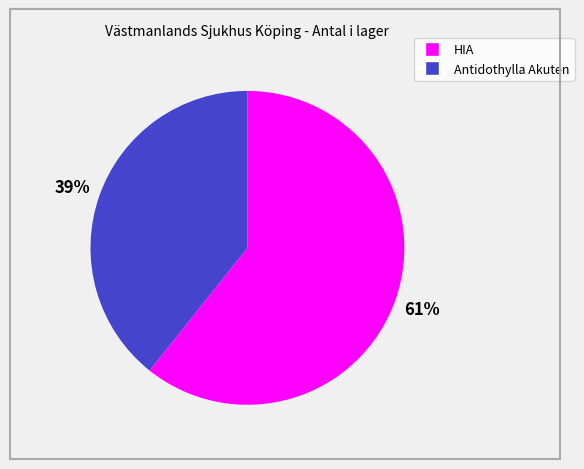

To the nearest percent, what portion does HIA represent?

61%